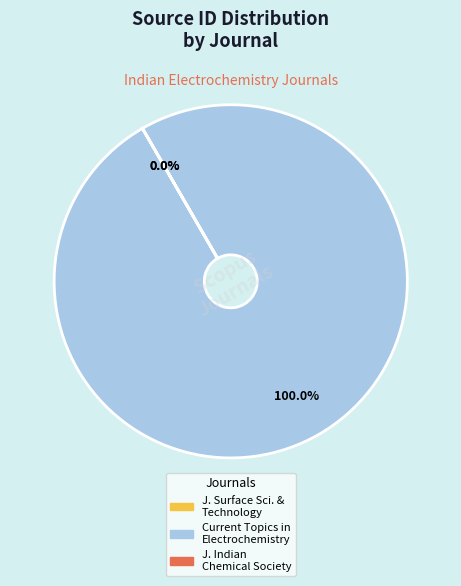

Which category accounts for the majority?

Current Topics in Electrochemistry